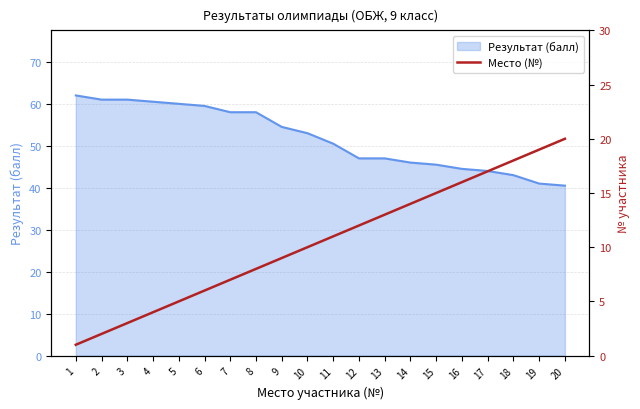

The value at 6 is 3. True or false?

False